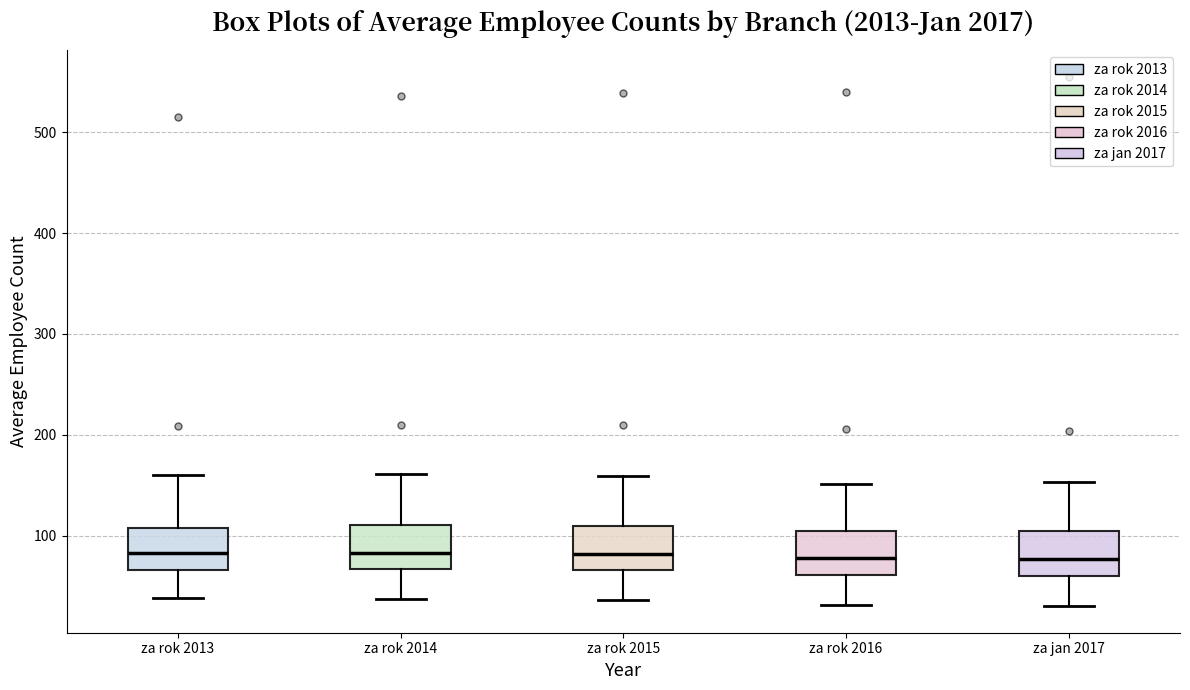

Reading left to right, read every box against the y-axis: the position of its median line, the range the box covers, and the ends of its whiskers. The values are not printed on the chart, so give them approximately, as read against the axis.

za rok 2013: median 80, box 70 to 110, whiskers 40 to 160
za rok 2014: median 80, box 70 to 110, whiskers 40 to 160
za rok 2015: median 80, box 70 to 110, whiskers 40 to 160
za rok 2016: median 80, box 60 to 110, whiskers 30 to 150
za jan 2017: median 80, box 60 to 100, whiskers 30 to 150